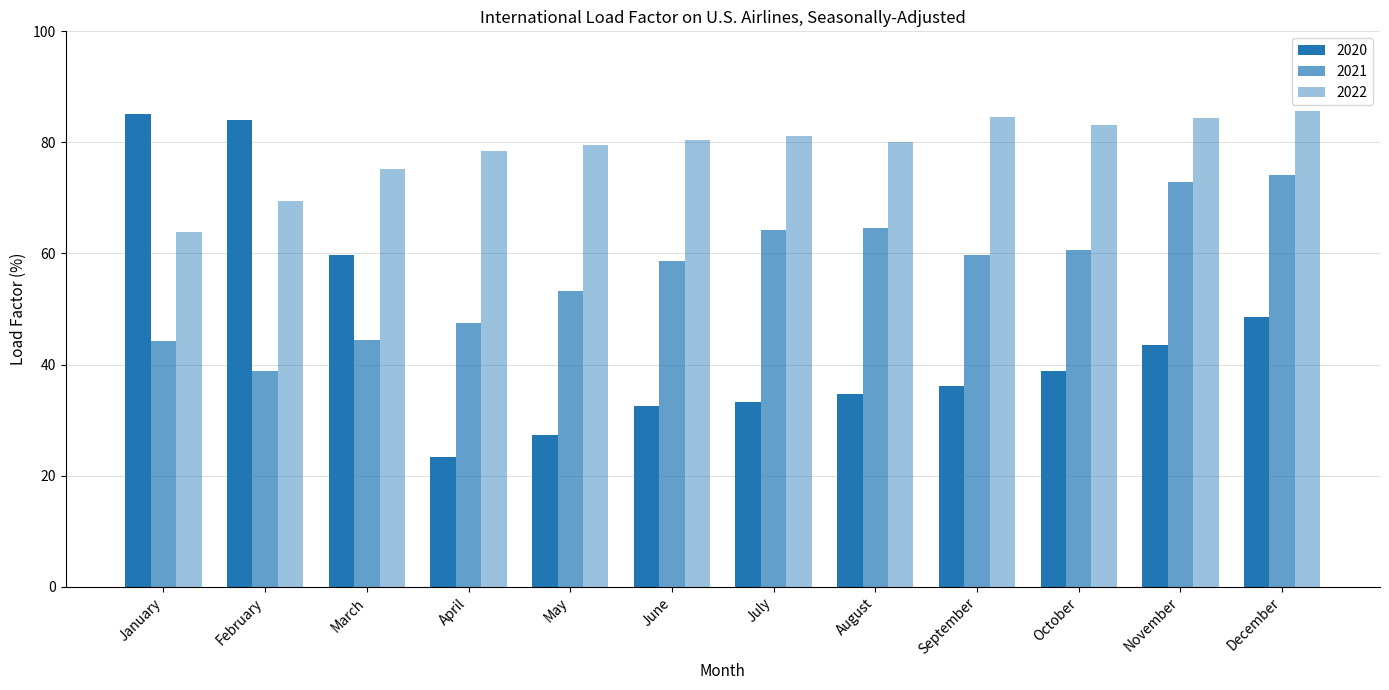

What is the average value of the 2020 series?

45.6